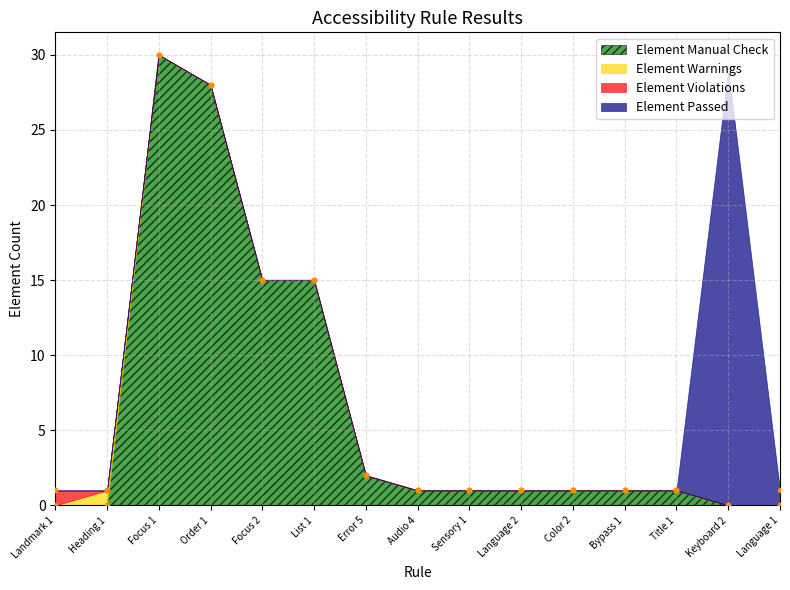

Is it true that Element Manual Check equals 1 at Title 1?

True